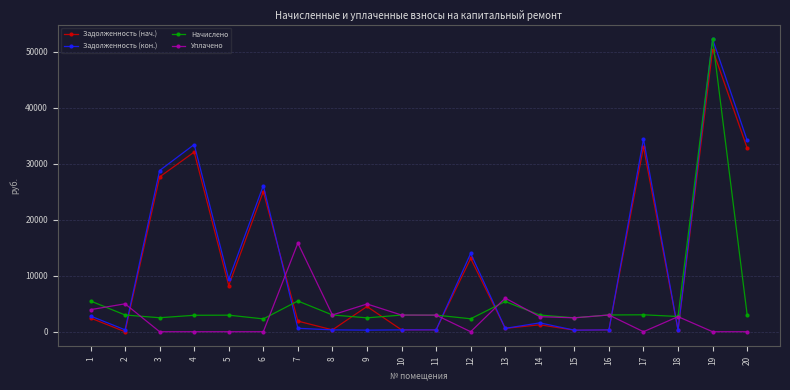

In Задолженность (нач.), how many points are higher than both neighbors (excluding endpoints)?

7